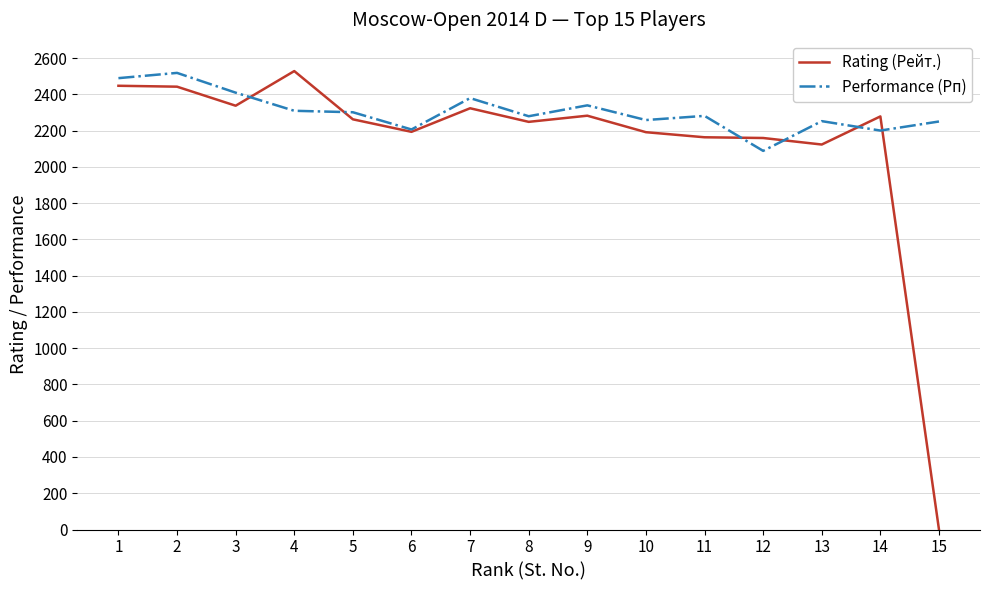

List the series in order of their overall mean, highest first.

Performance (Рп), Rating (Рейт.)